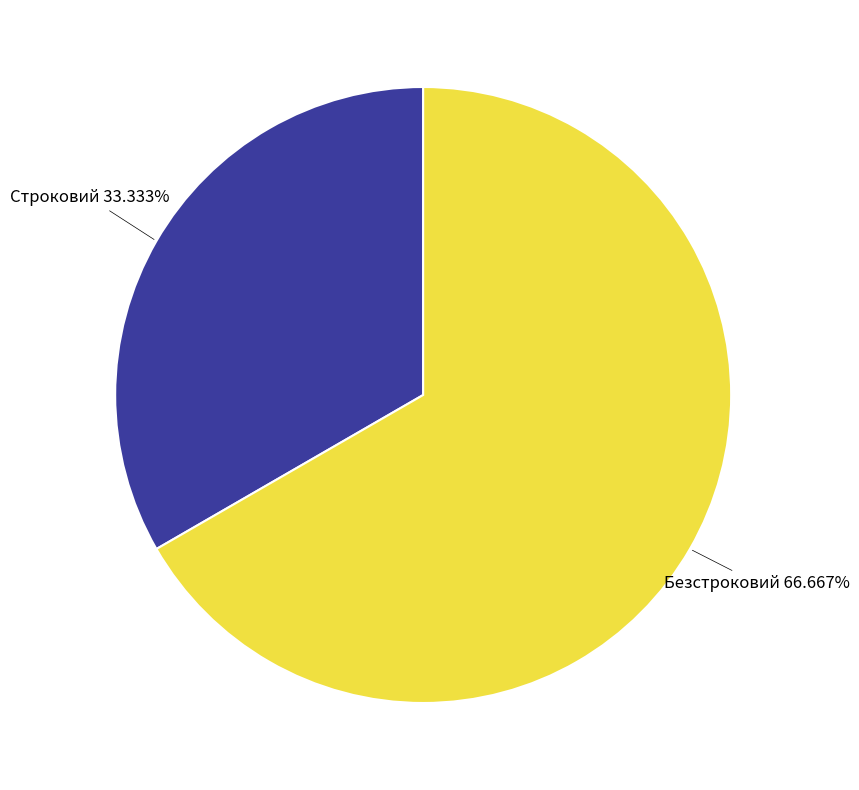

The Строковий slice represents 27% of the pie. True or false?

False